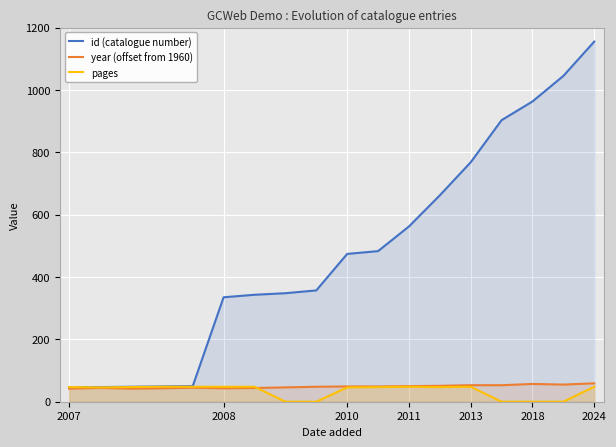

Which series ends up on top after the final intersection of id (catalogue number) and pages?

id (catalogue number)